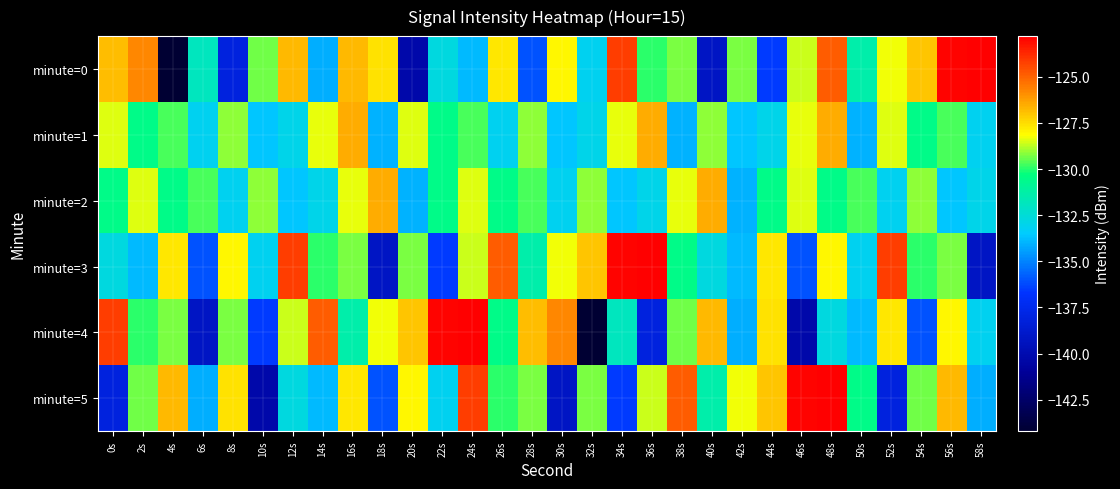

At how many categories does at least one series exceed -142?

30